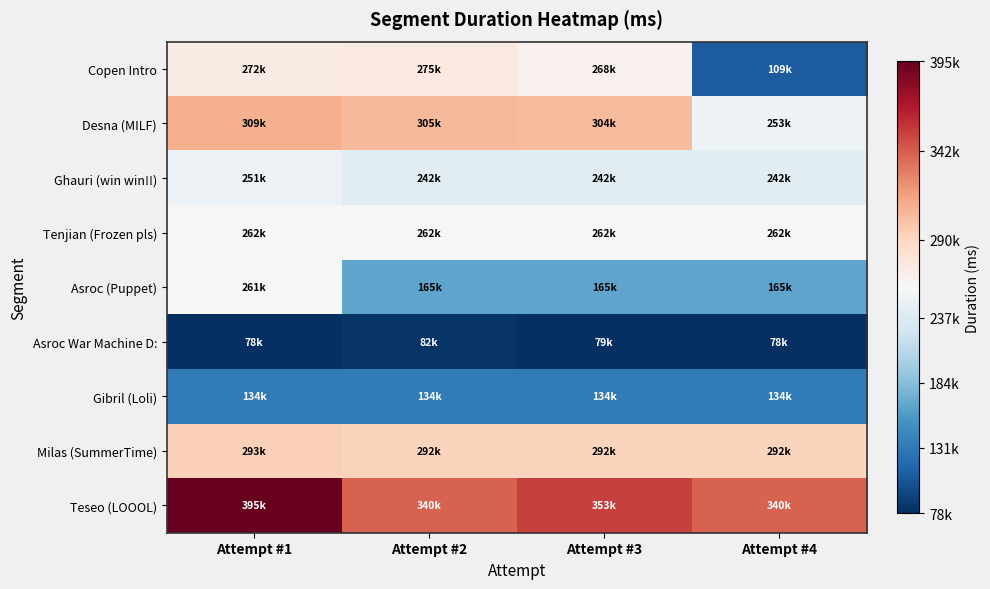

At Attempt #3, list the series in order from largest to smallest.

Teseo (LOOOL), Desna (MILF), Milas (SummerTime), Copen Intro, Tenjian (Frozen pls), Ghauri (win win!!), Asroc (Puppet), Gibril (Loli), Asroc War Machine D: